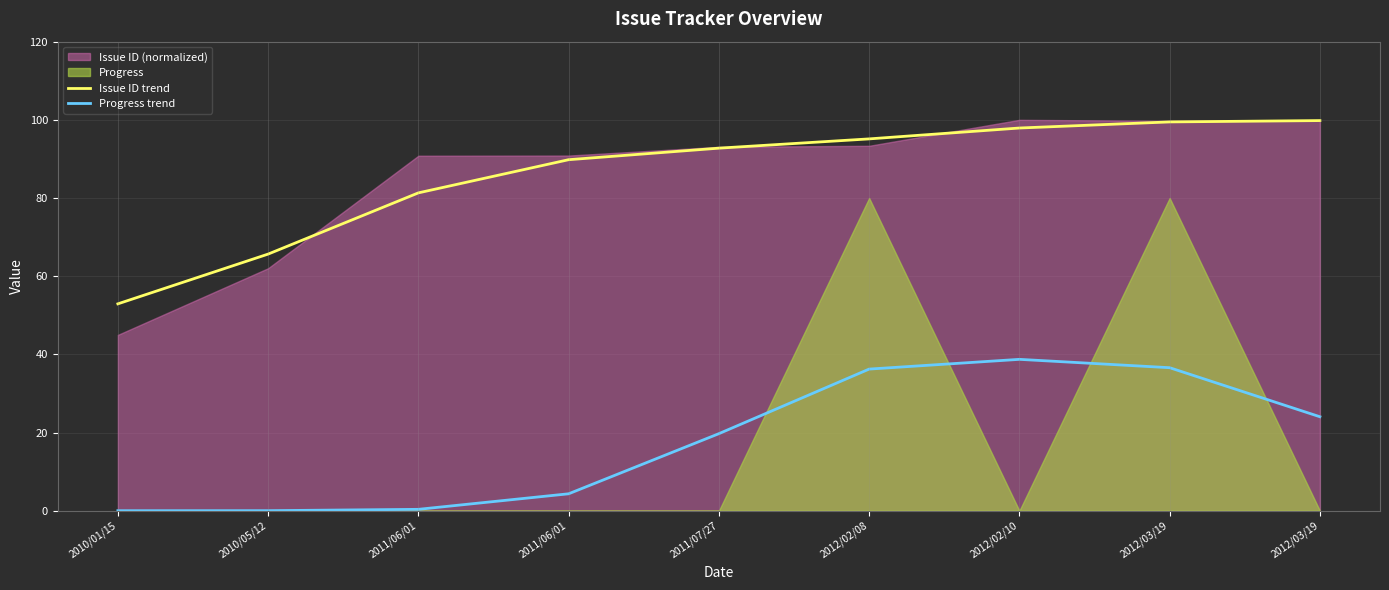

Reading left to right, what are all the values shown in this chart?

Issue ID trend: 52.9	65.7	81.3	89.8	92.8	95.1	97.9	99.5	99.8
Progress trend: 0.0	0.0	0.4	4.3	19.7	36.2	38.7	36.6	24.0